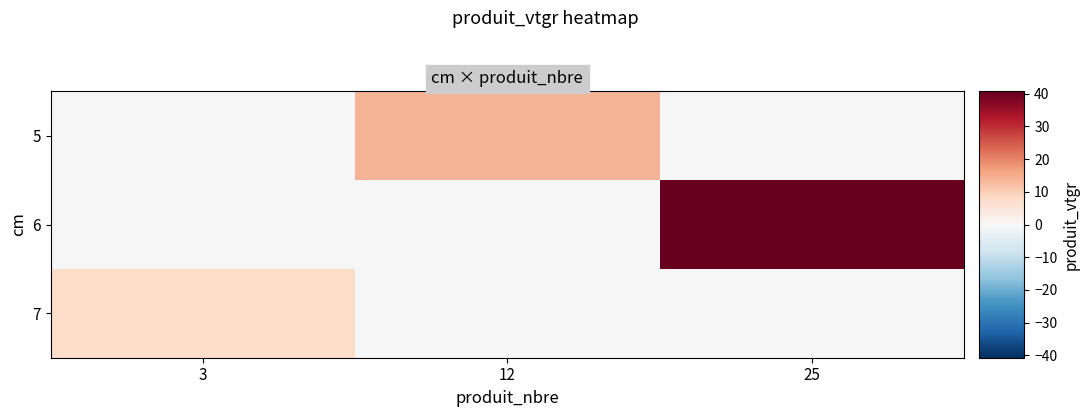

Which has a higher value, 25 or 12?

12